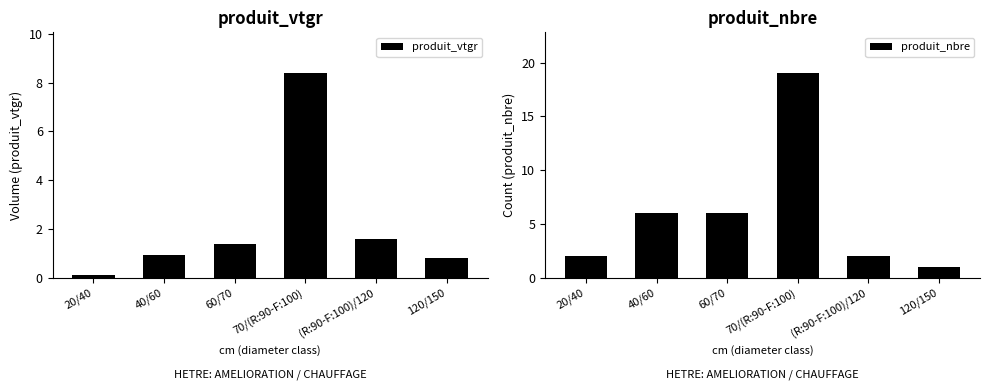

True or false: produit_vtgr has a value of 1.3 at 120/150.

False